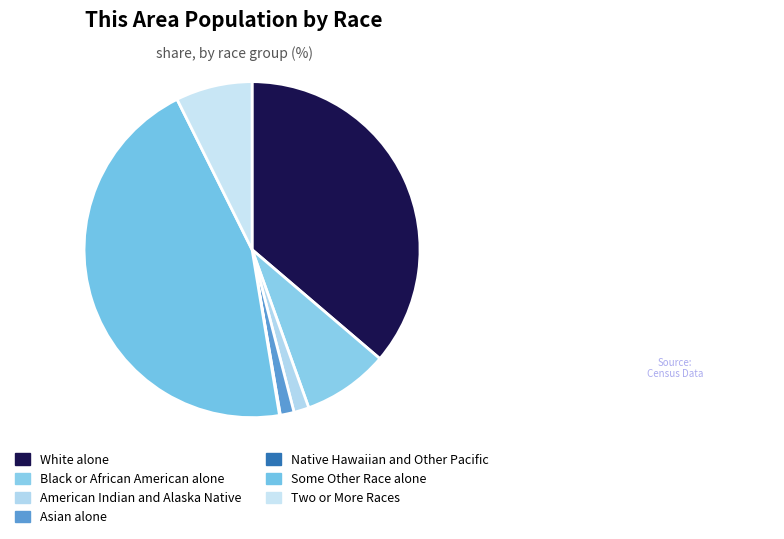

Count the number of slices in the pie.

7